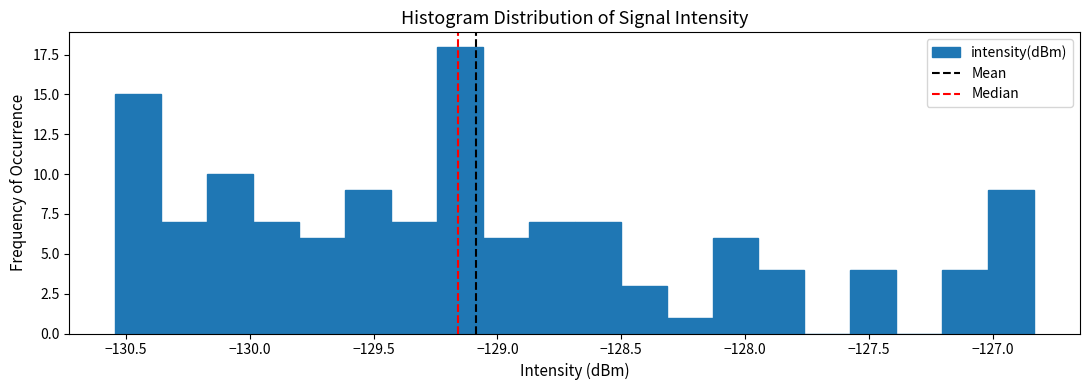

Read against the x-axis, roughly where is the centre of the tallest bar?

-129.15